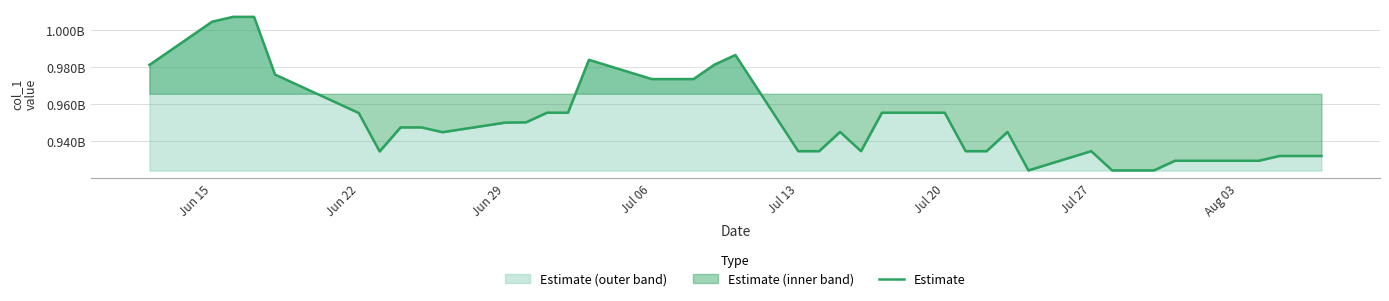

True or false: the data has more than 2 interior local peaks.

True